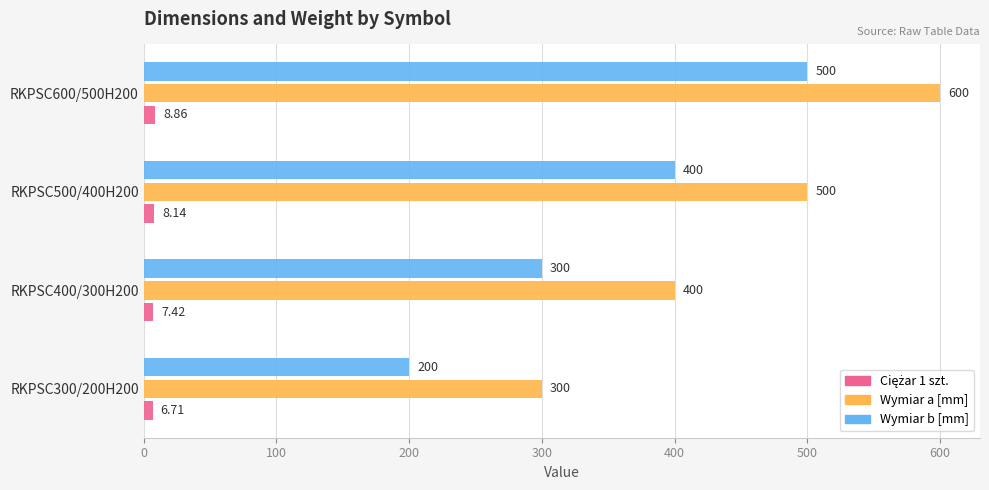

What is the sum of all Wymiar a [mm] values?

1800.0